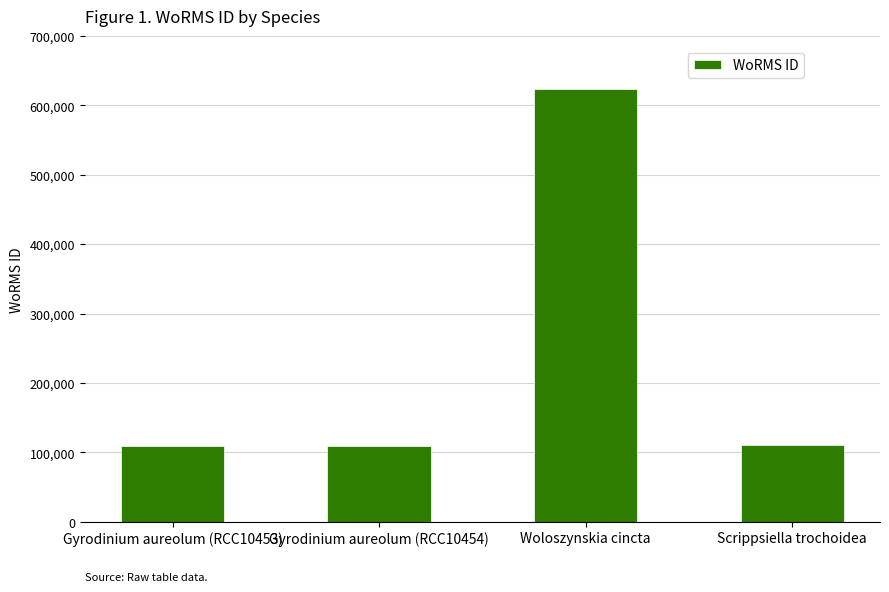

What is the difference between the second highest and minimum values?

330